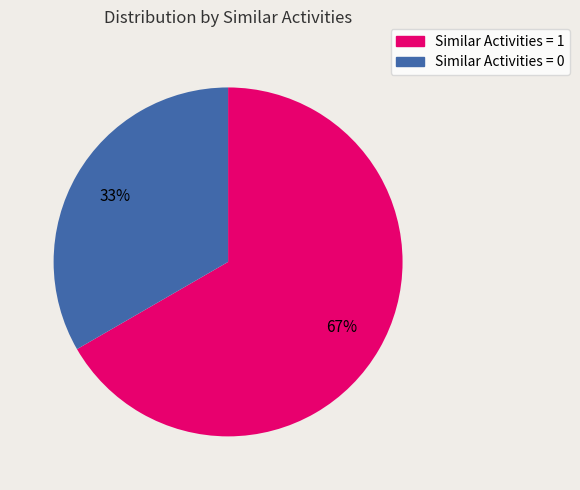

Does any single category account for the majority?

Yes